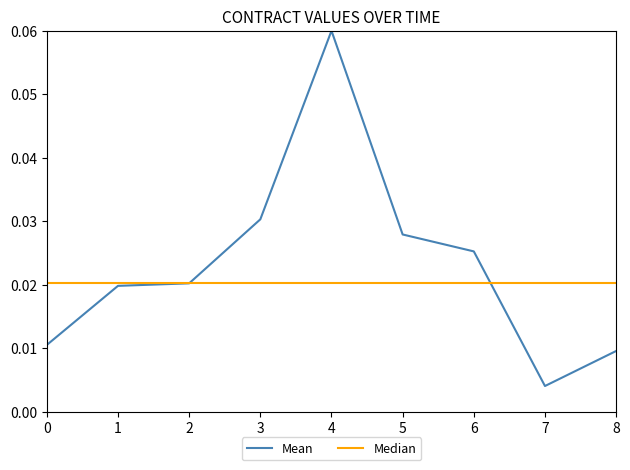

Where is Mean nearest to the value 0?

7